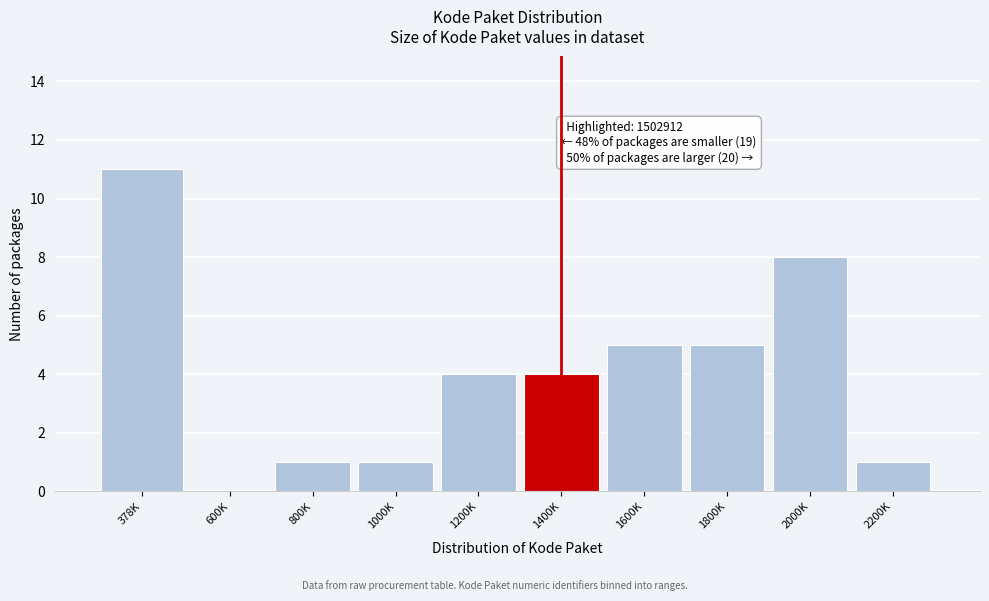

Reading right to left, list all the values displayed in this chart.

2200K=1	2000K=8	1800K=5	1600K=5	1400K=4	1200K=4	1000K=1	800K=1	600K=0	378K=11